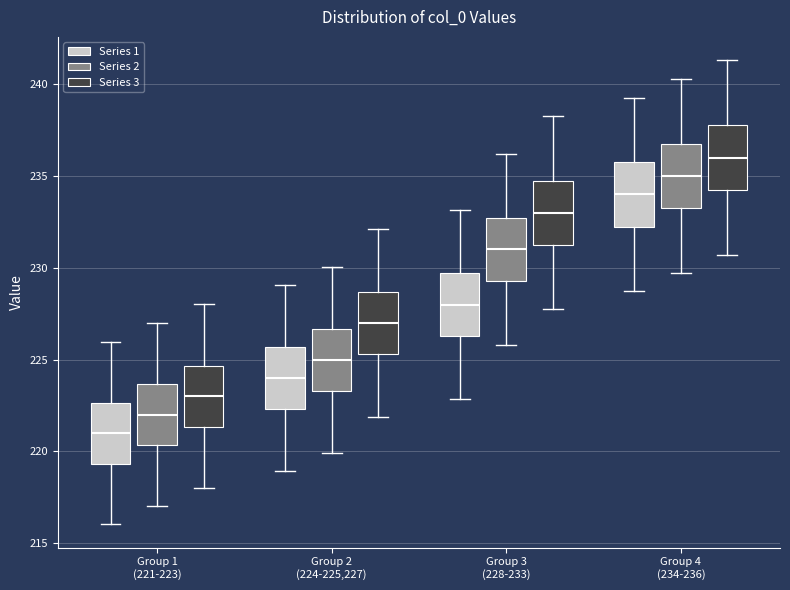

Reading left to right, read every box against the y-axis: the position of its median line, the range the box covers, and the ends of its whiskers. The values are not printed on the chart, so give them approximately, as read against the axis.

Group 1 (221-223) (Series 1): median 221.0, box 219.5 to 222.5, whiskers 216.0 to 226.0
Group 1 (221-223) (Series 2): median 222.0, box 220.5 to 223.5, whiskers 217.0 to 227.0
Group 1 (221-223) (Series 3): median 223.0, box 221.5 to 224.5, whiskers 218.0 to 228.0
Group 2 (224-225,227) (Series 1): median 224.0, box 222.5 to 225.5, whiskers 219.0 to 229.0
Group 2 (224-225,227) (Series 2): median 225.0, box 223.5 to 226.5, whiskers 220.0 to 230.0
Group 2 (224-225,227) (Series 3): median 227.0, box 225.5 to 228.5, whiskers 222.0 to 232.0
Group 3 (228-233) (Series 1): median 228.0, box 226.5 to 229.5, whiskers 223.0 to 233.0
Group 3 (228-233) (Series 2): median 231.0, box 229.5 to 232.5, whiskers 226.0 to 236.0
Group 3 (228-233) (Series 3): median 233.0, box 231.5 to 234.5, whiskers 228.0 to 238.0
Group 4 (234-236) (Series 1): median 234.0, box 232.0 to 236.0, whiskers 228.5 to 239.5
Group 4 (234-236) (Series 2): median 235.0, box 233.0 to 237.0, whiskers 229.5 to 240.5
Group 4 (234-236) (Series 3): median 236.0, box 234.0 to 238.0, whiskers 230.5 to 241.5